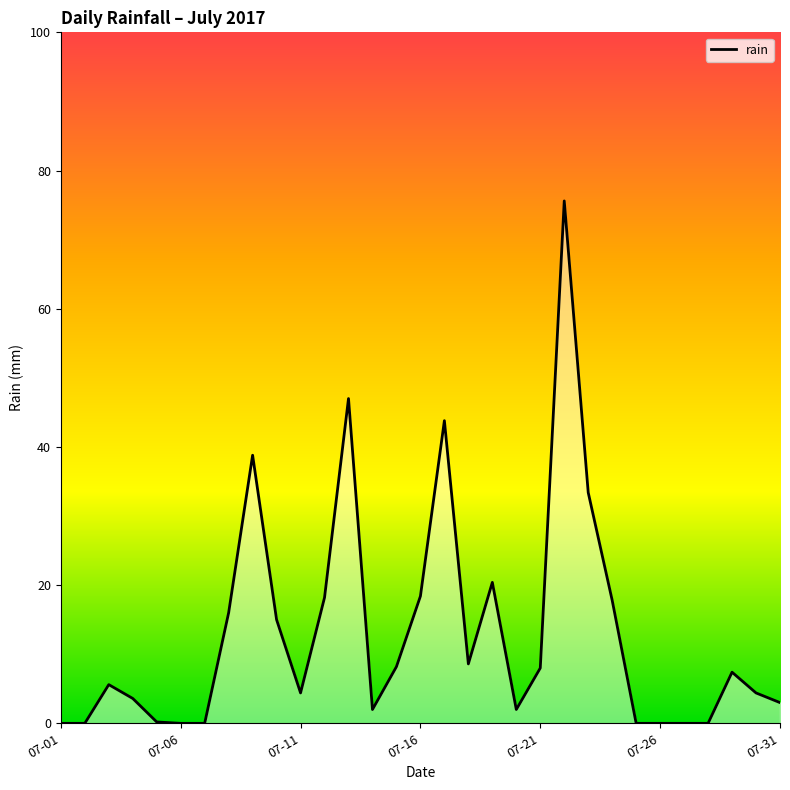

What is the greatest value displayed?

75.6